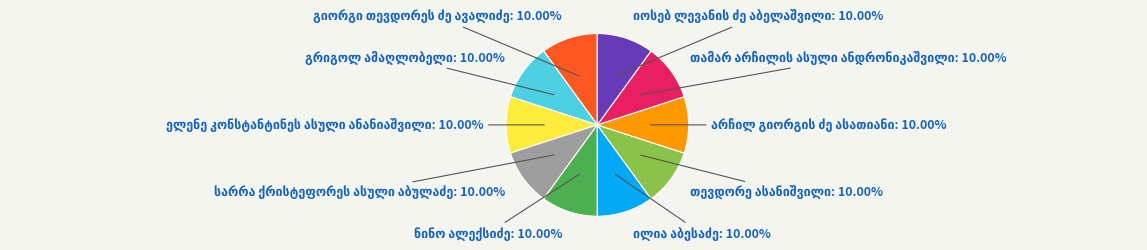

Does any single category account for the majority?

No